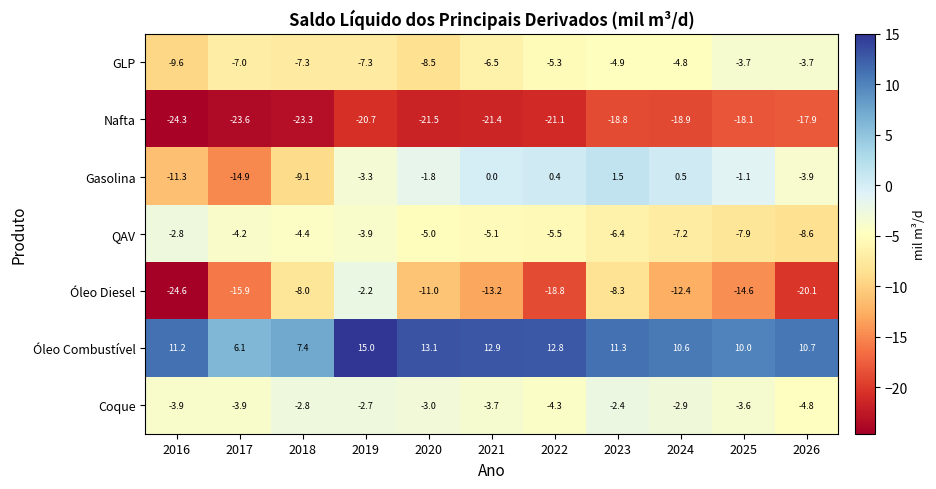

What is the lowest value of the Nafta series?

-24.3